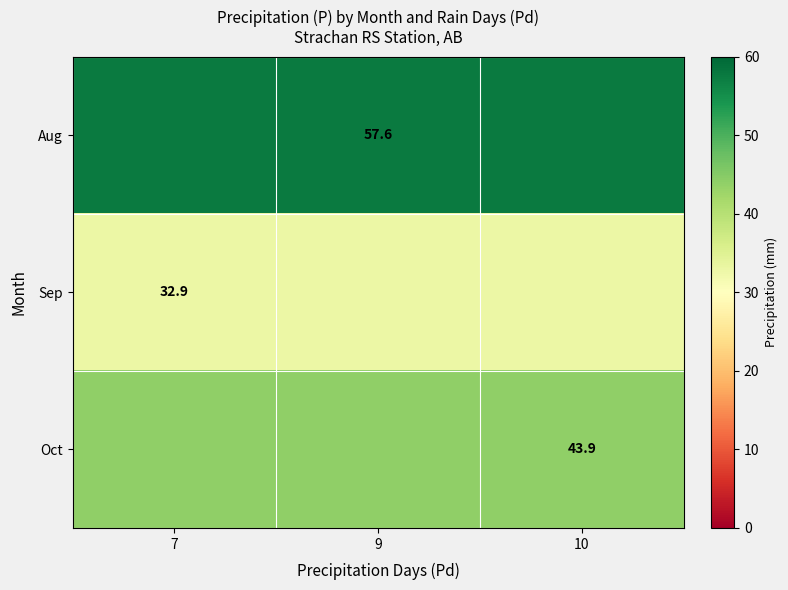

The value of Oct at 10 is 25.7. True or false?

False